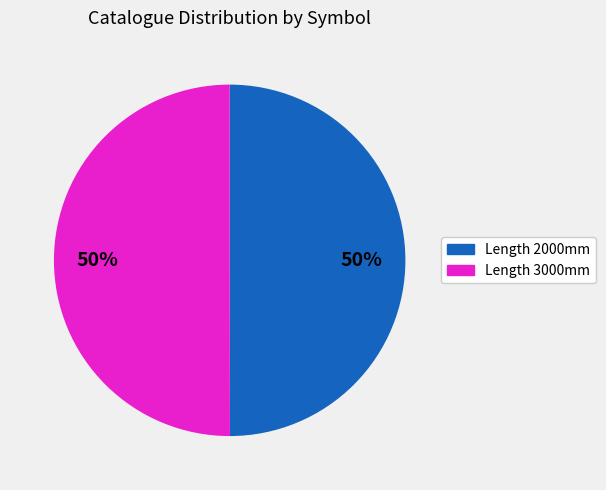

To the nearest percent, what is the average slice percentage?

50%